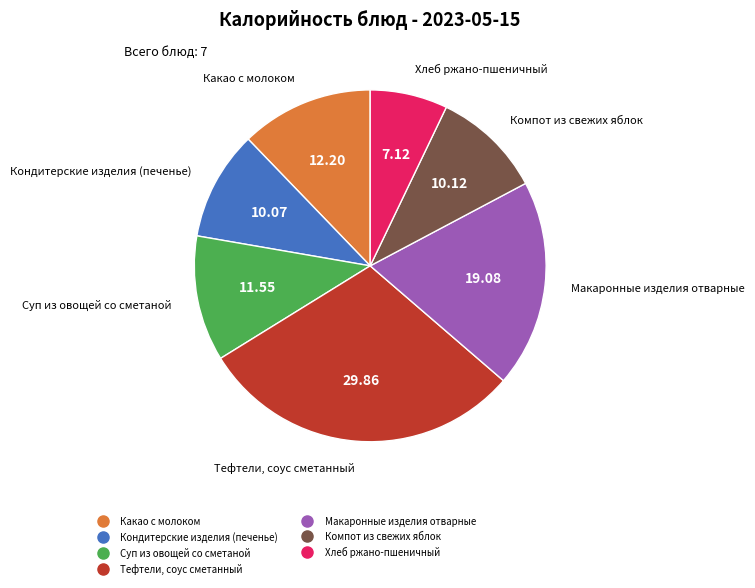

Which slice is the smallest?

Хлеб ржано-пшеничный